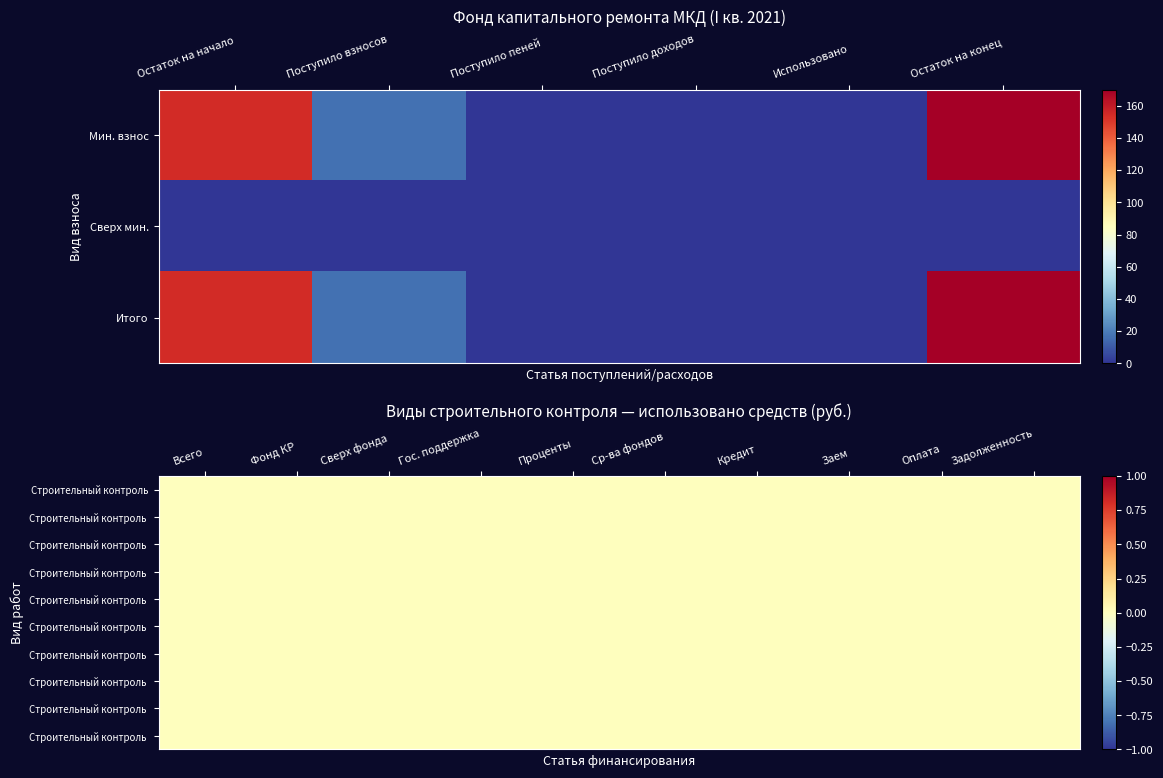

Which has a higher value, Поступило доходов or Поступило взносов?

Поступило взносов